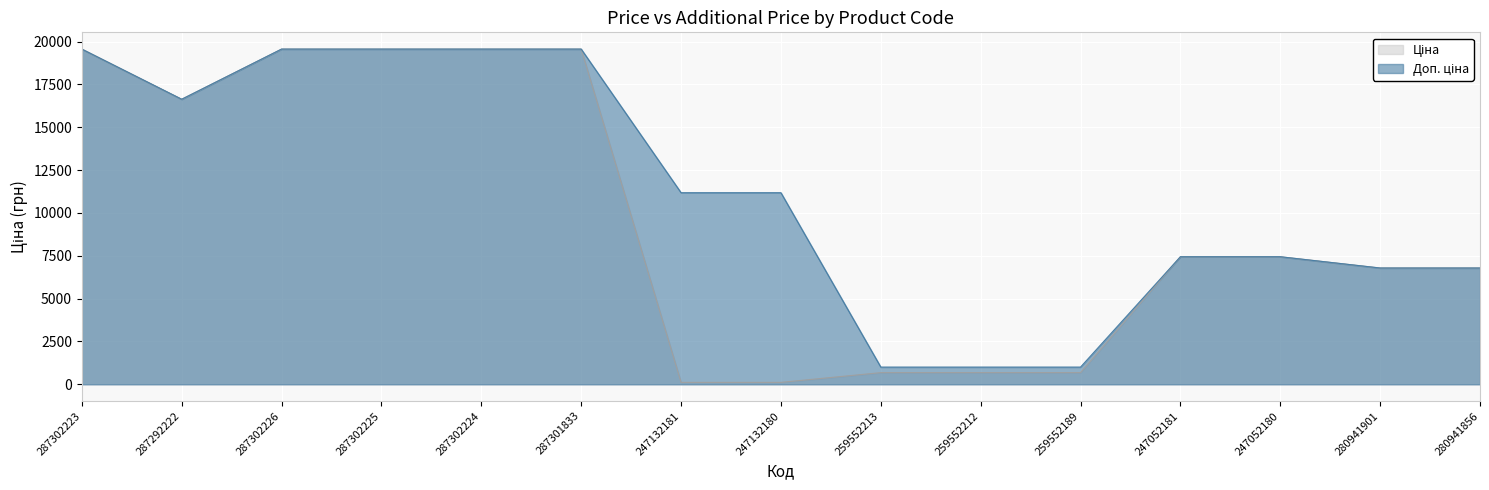

How many lines are shown in the chart?

2